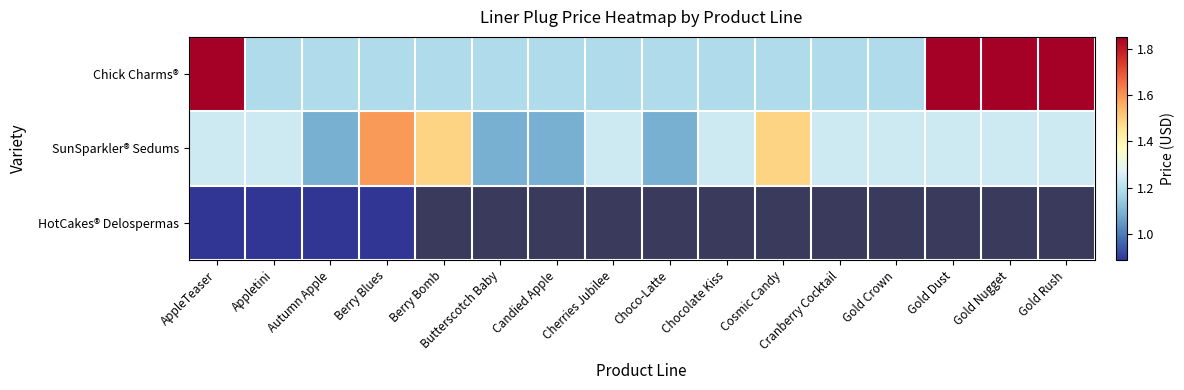

What is the difference between the Chick Charms® values at Cherries Jubilee and AppleTeaser?

0.7